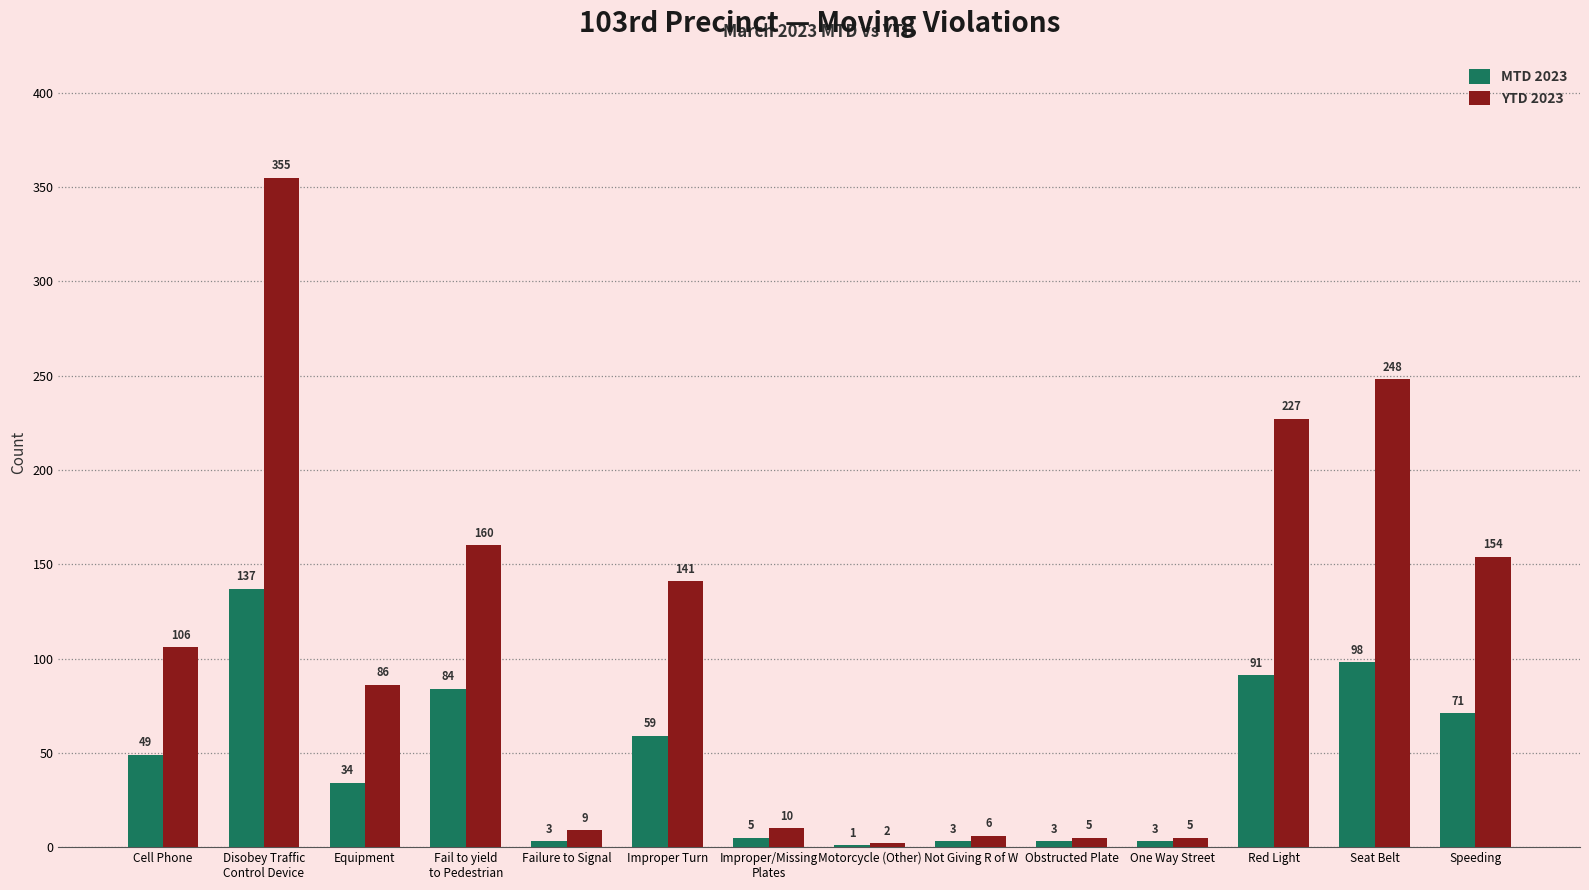

At which label is MTD 2023 closest to 69?

Speeding